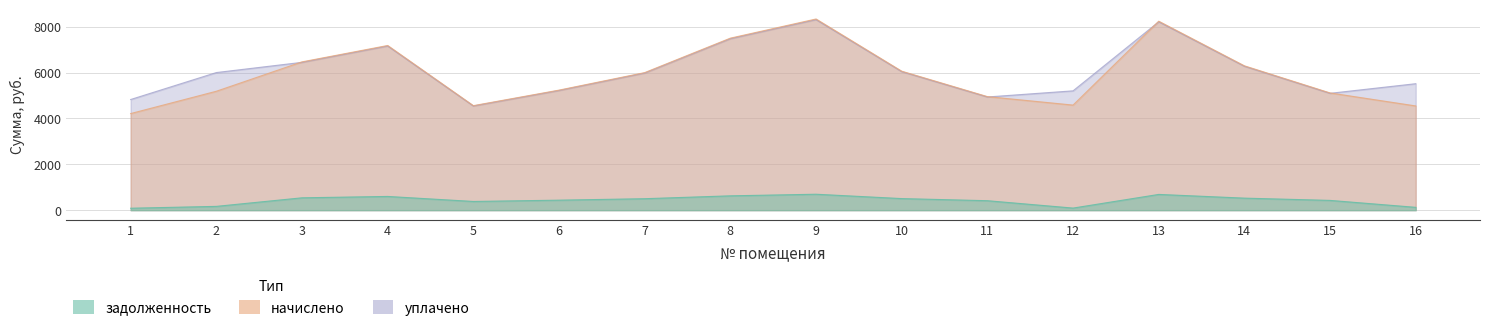

Where is задолженность nearest to the value 389?

5